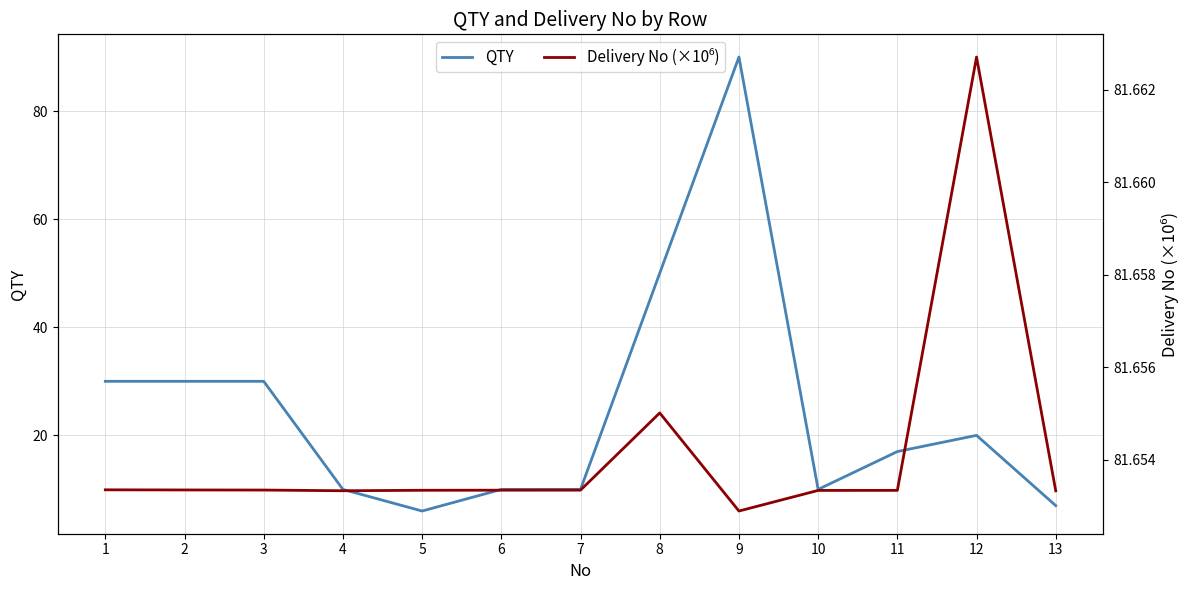

True or false: Delivery No (×10⁶) and QTY intersect in this chart.

True